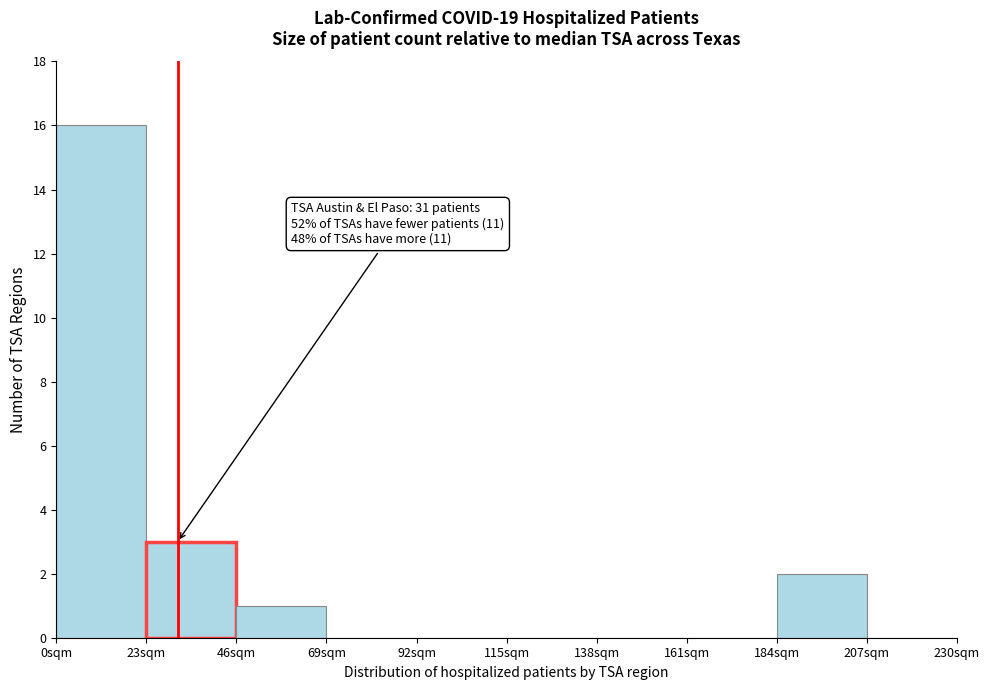

Which range on the x-axis has the tallest bar?

0 to 23